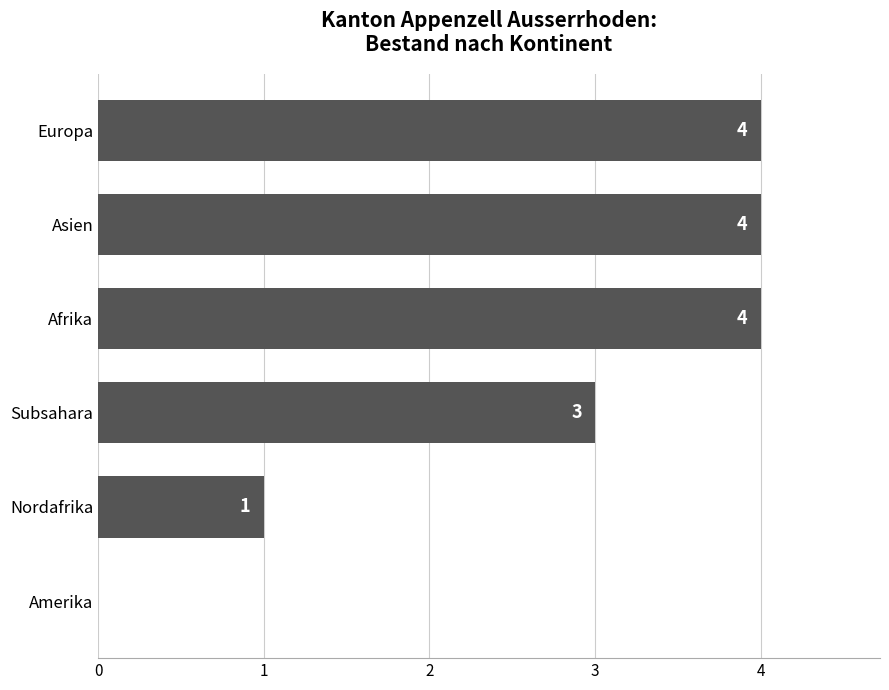

How many data points does each series have?

6